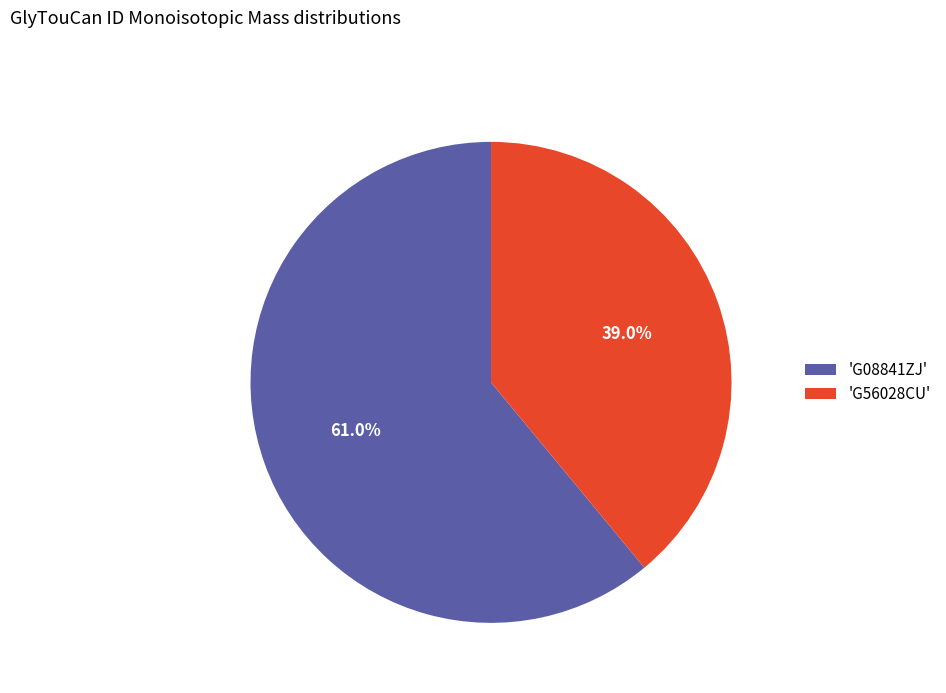

How many slices are in this pie chart?

2